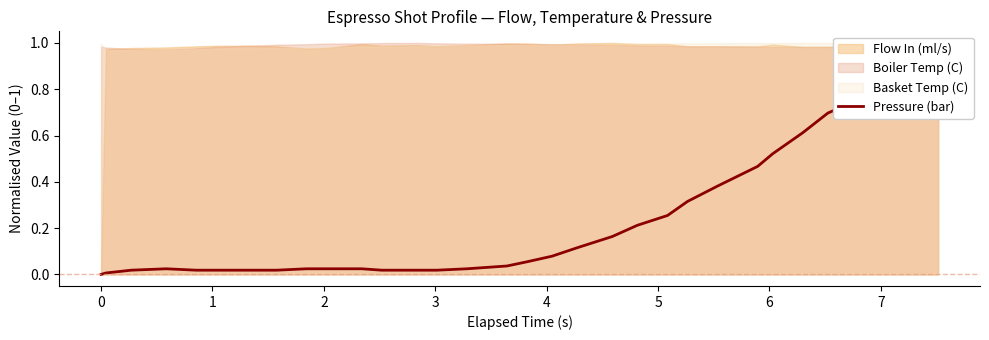

The value at 22 is 0.5. True or false?

False